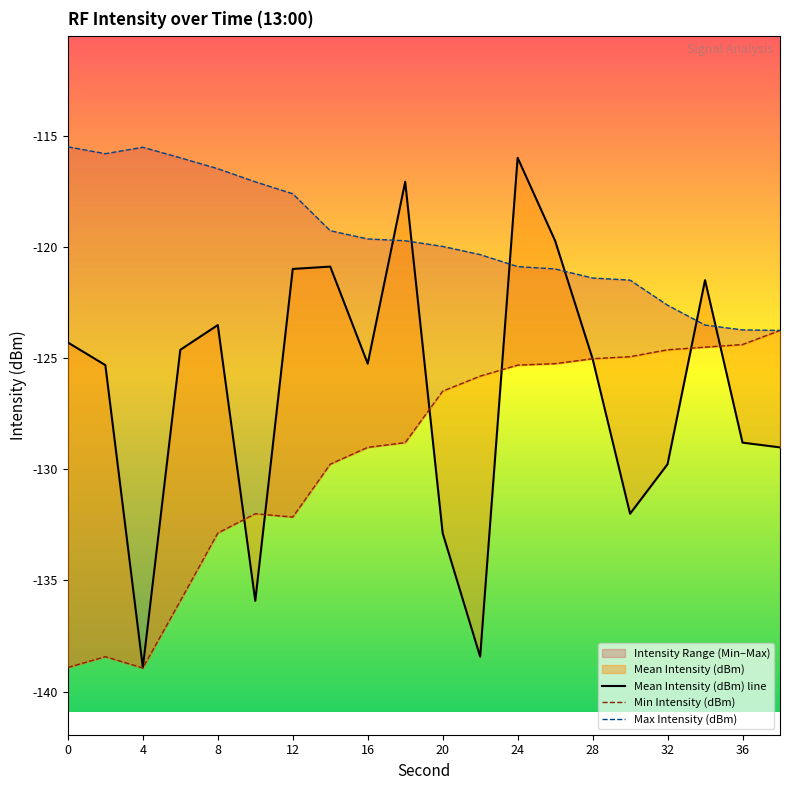

At which label does Mean Intensity (dBm) reach its minimum?

4